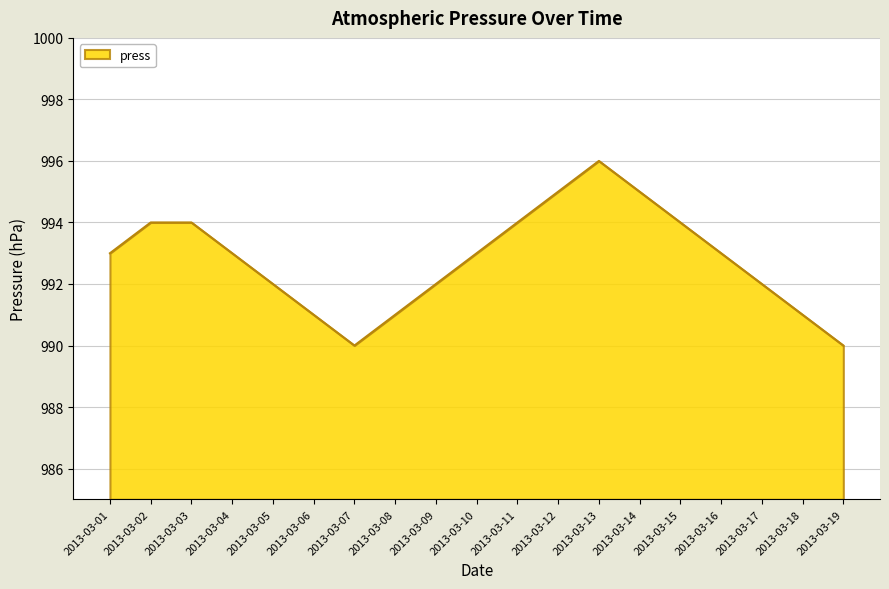

True or false: the data shows 996 at 2013-03-13.

True